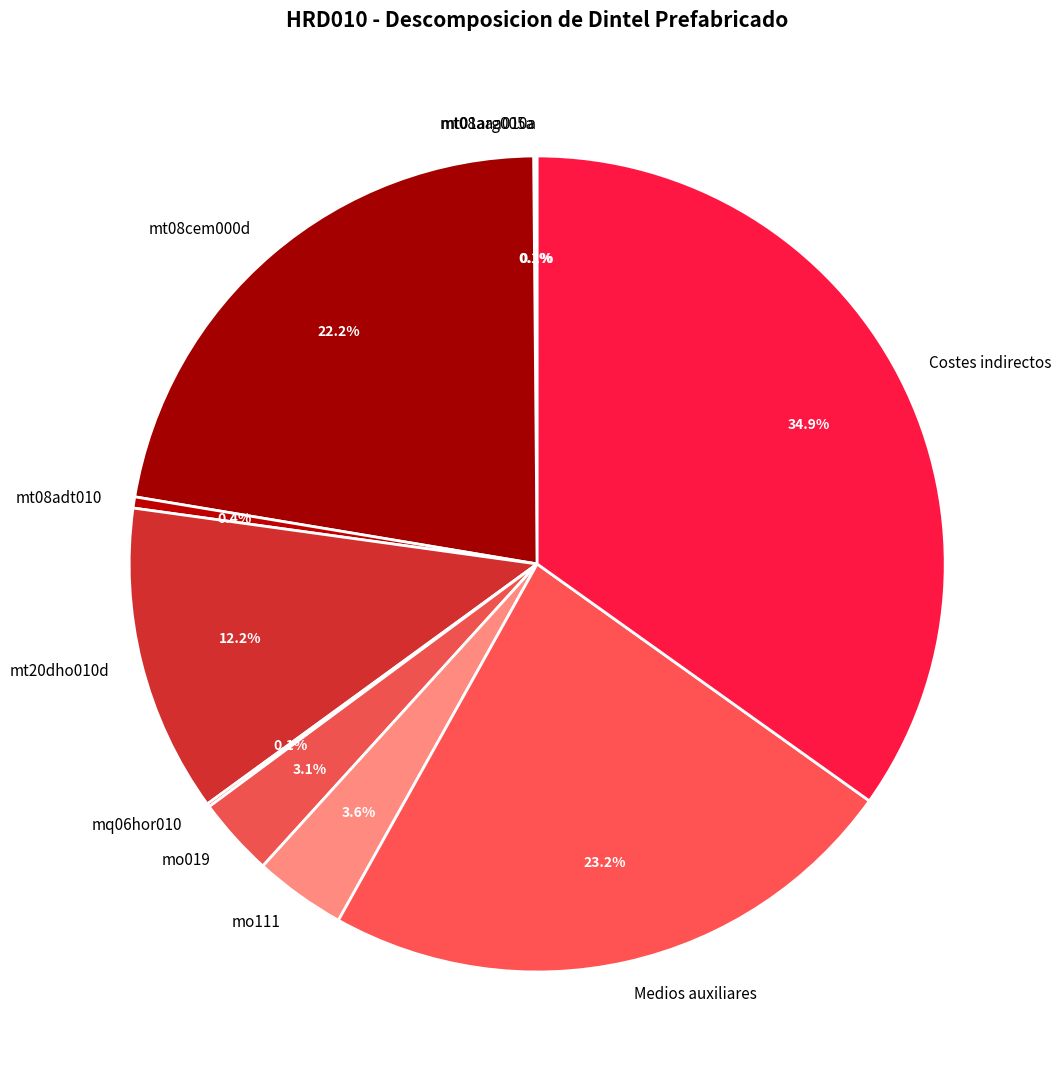

To the nearest percent, what percentage of the pie is Costes indirectos?

35%